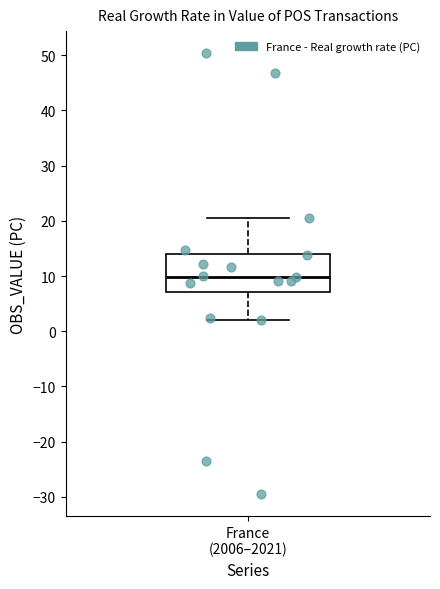

Where is the lower edge of the box for France (2006–2021) on the y-axis? The values are not printed on the chart, so give them approximately, as read against the axis.

7